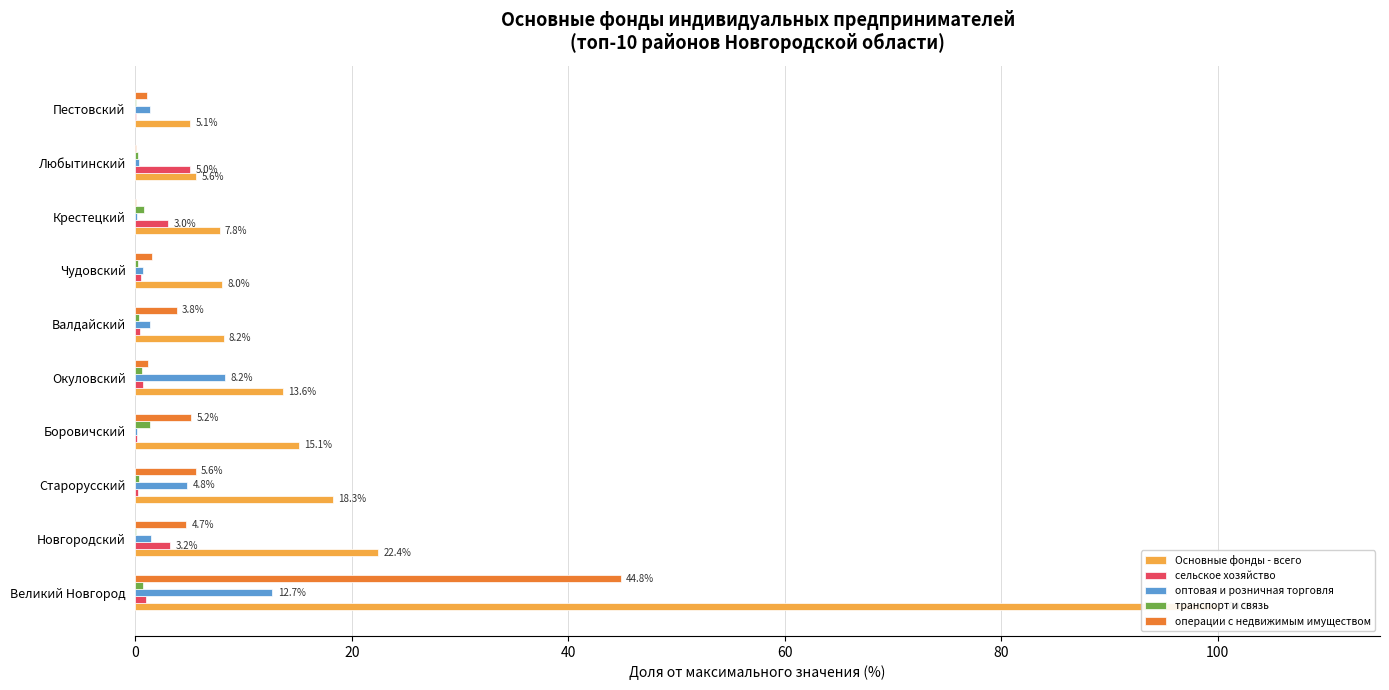

What is the value of the операции с недвижимым имуществом bar at the 7th from the left?

1.5